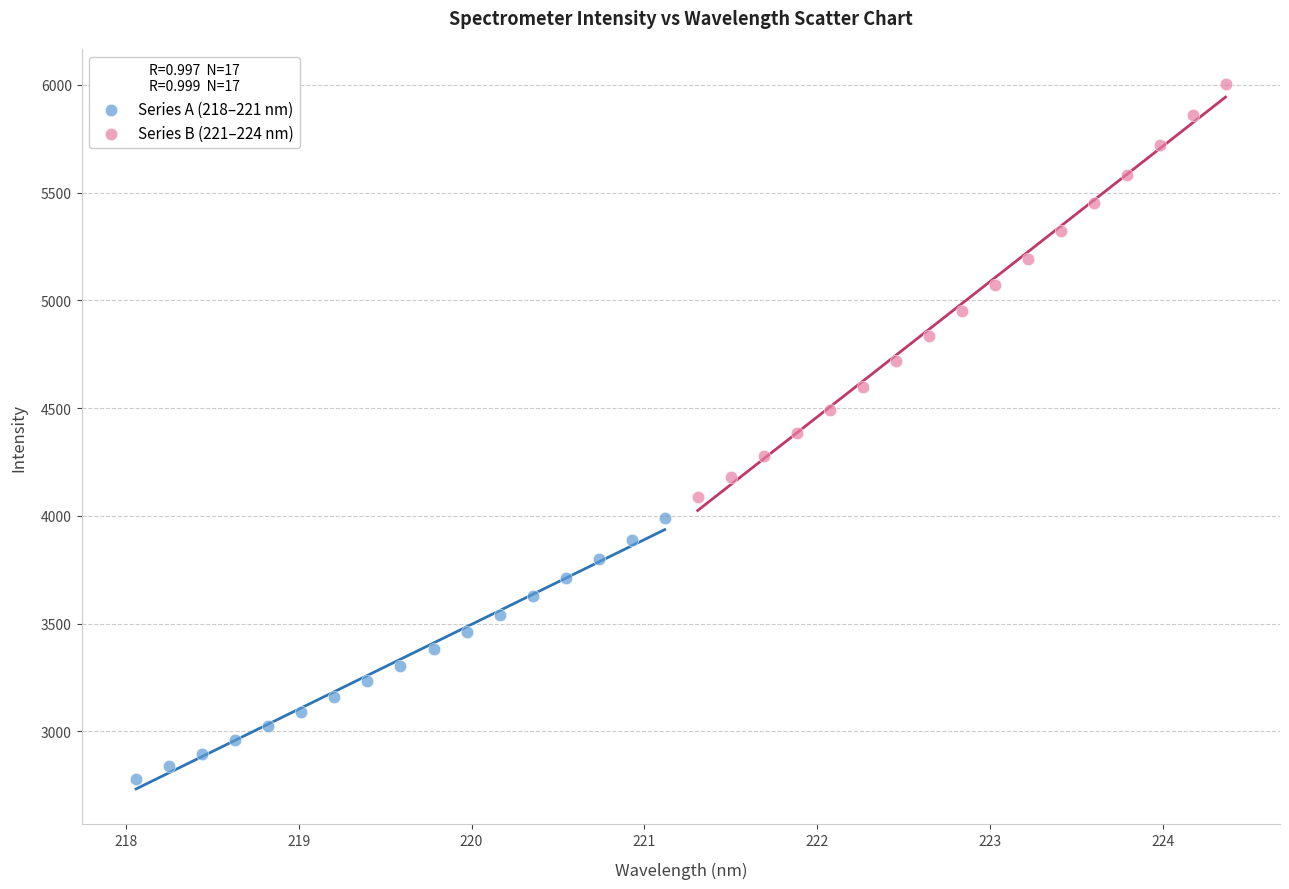

Which series reaches the minimum Y coordinate?

Series A (218–221 nm)